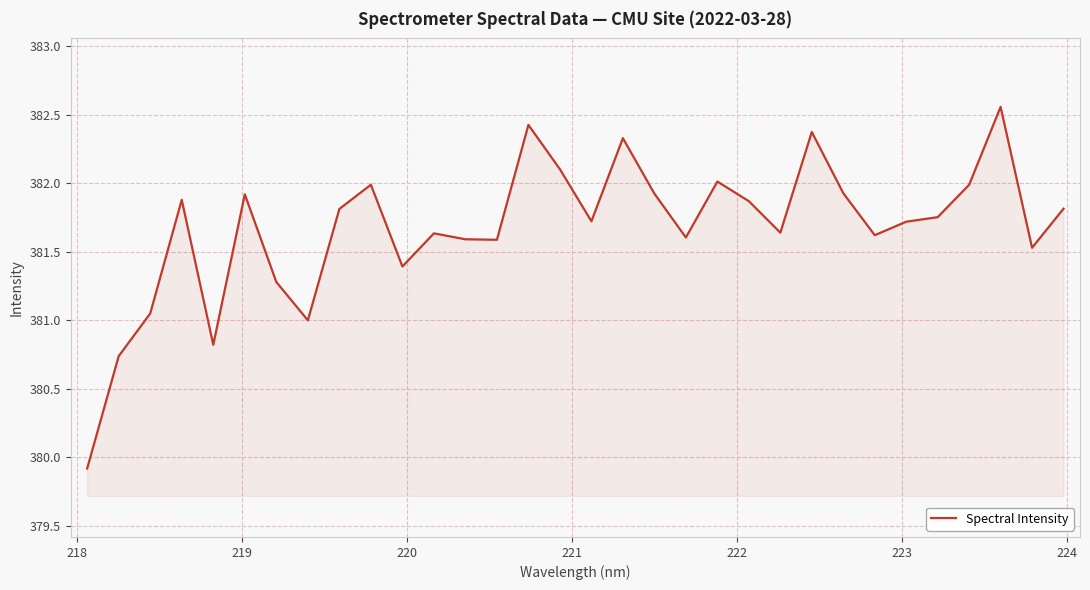

What is the minimum value shown in the chart?

379.9